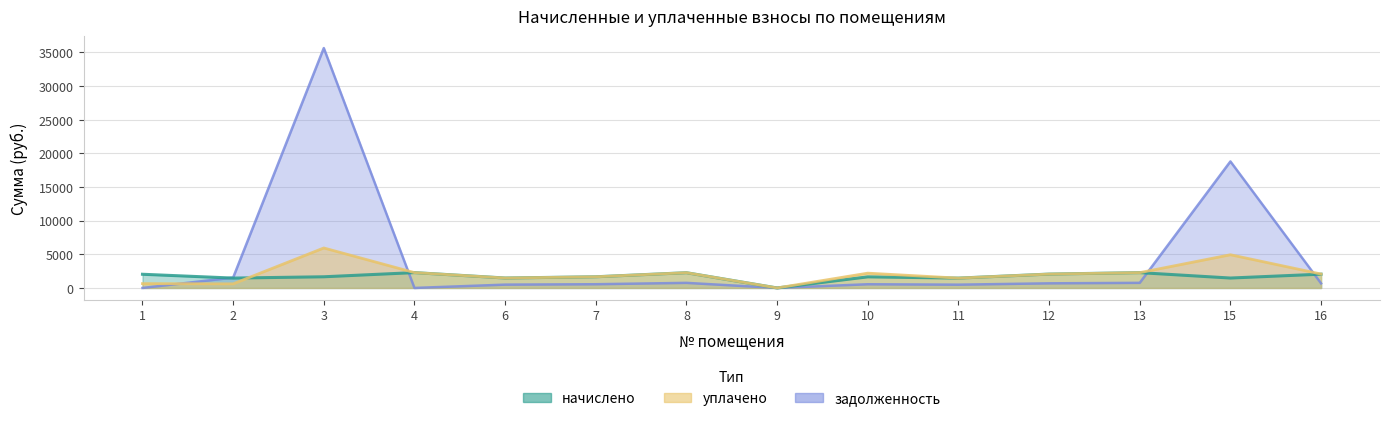

Which category has the highest value in the начислено series?

4